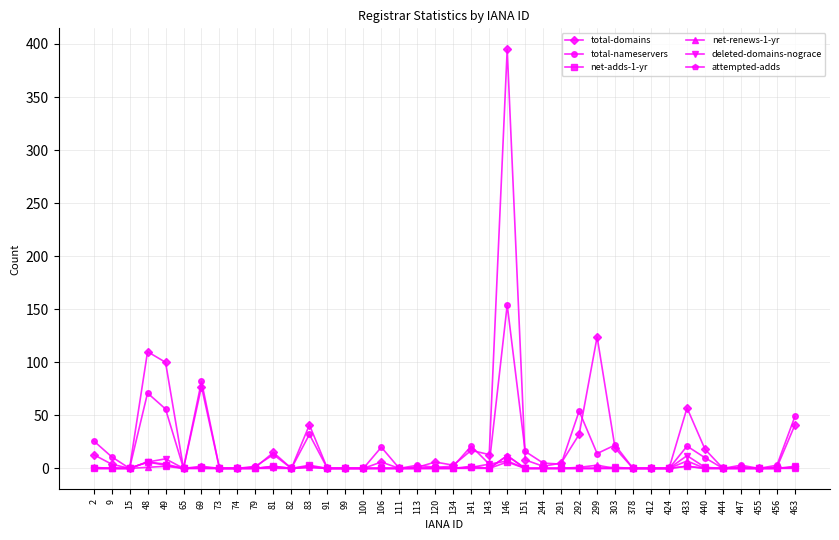

What is the value of the attempted-adds point at the 4th from the left?

6